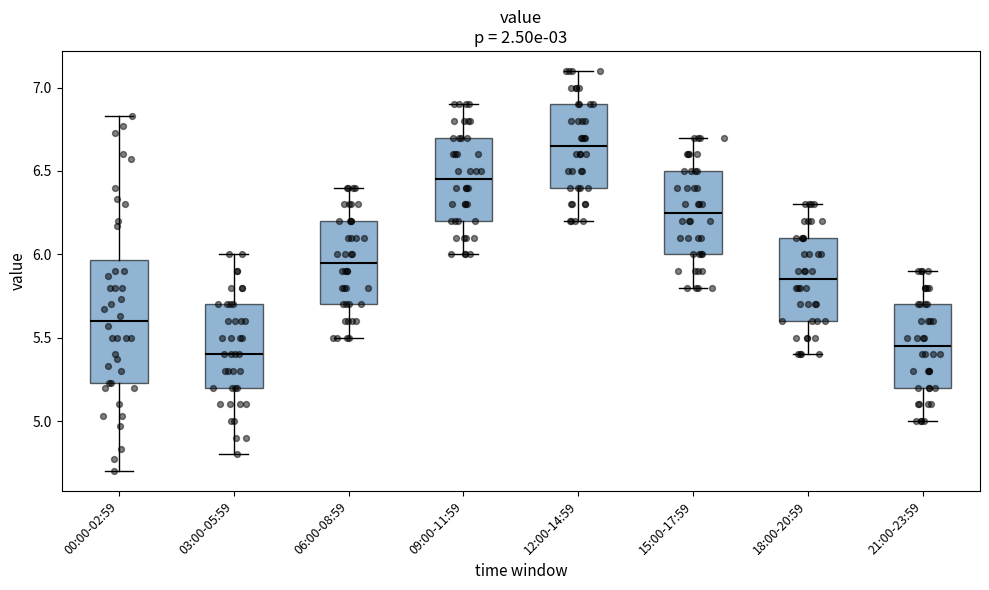

Comparing the boxes themselves (not the whiskers), which one is the tallest?

00:00-02:59